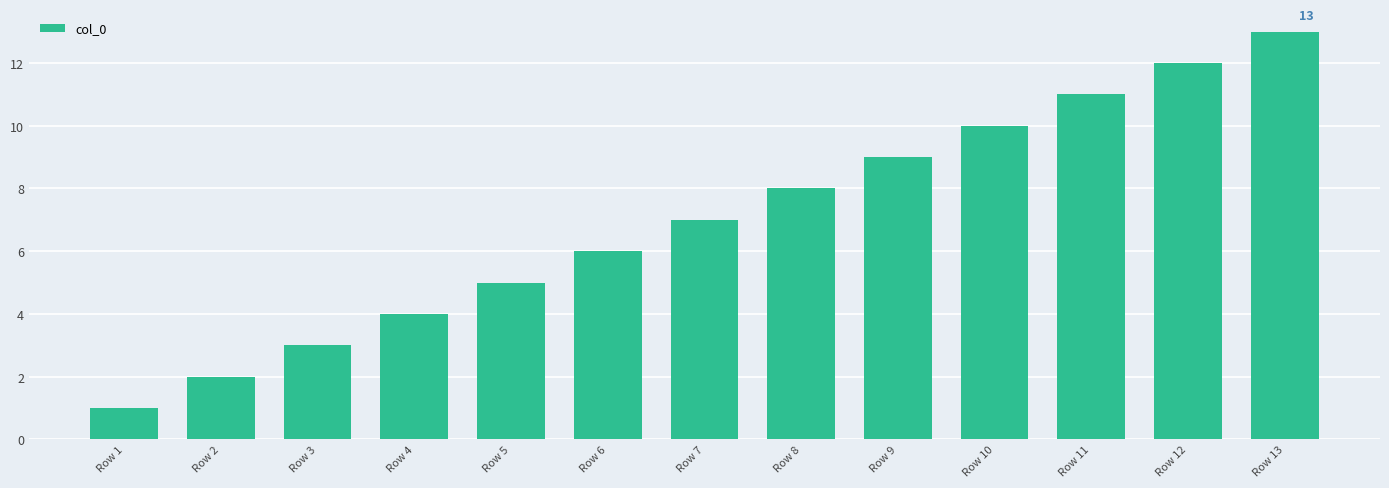

What is the change in value from Row 5 to Row 11?

+6